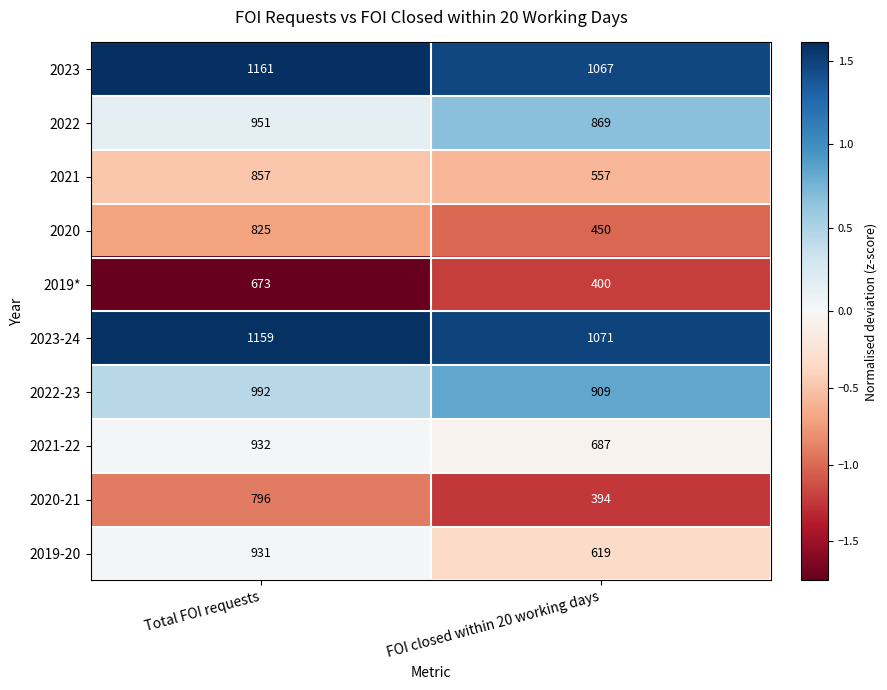

Rank the series by their maximum value, from lowest to highest.

2019*, 2020-21, 2020, 2021, 2019-20, 2021-22, 2022, 2022-23, 2023-24, 2023